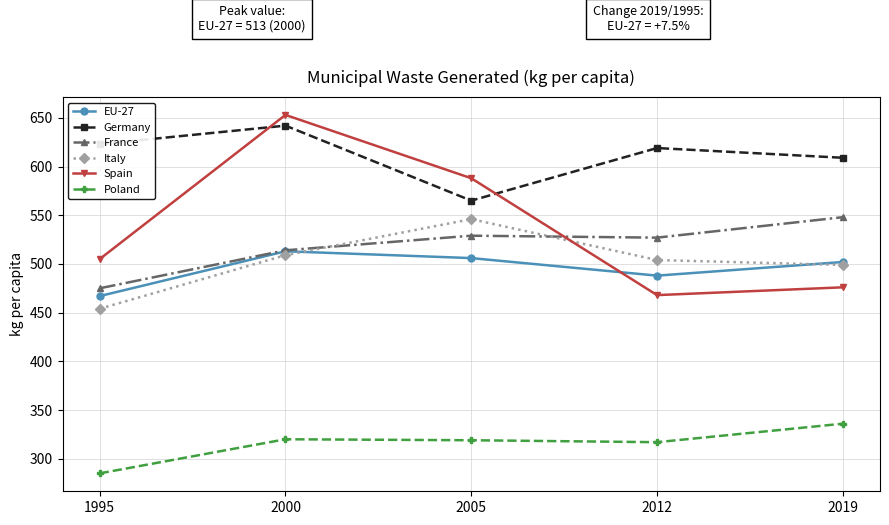

Between 2000 and 2019, which series saw the biggest shift?

Spain